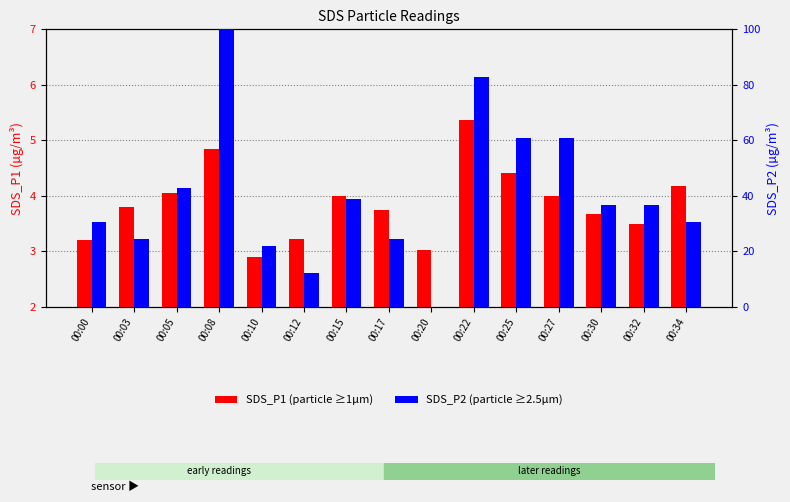

Which series changed the most between 00:10 and 00:15?

SDS_P2